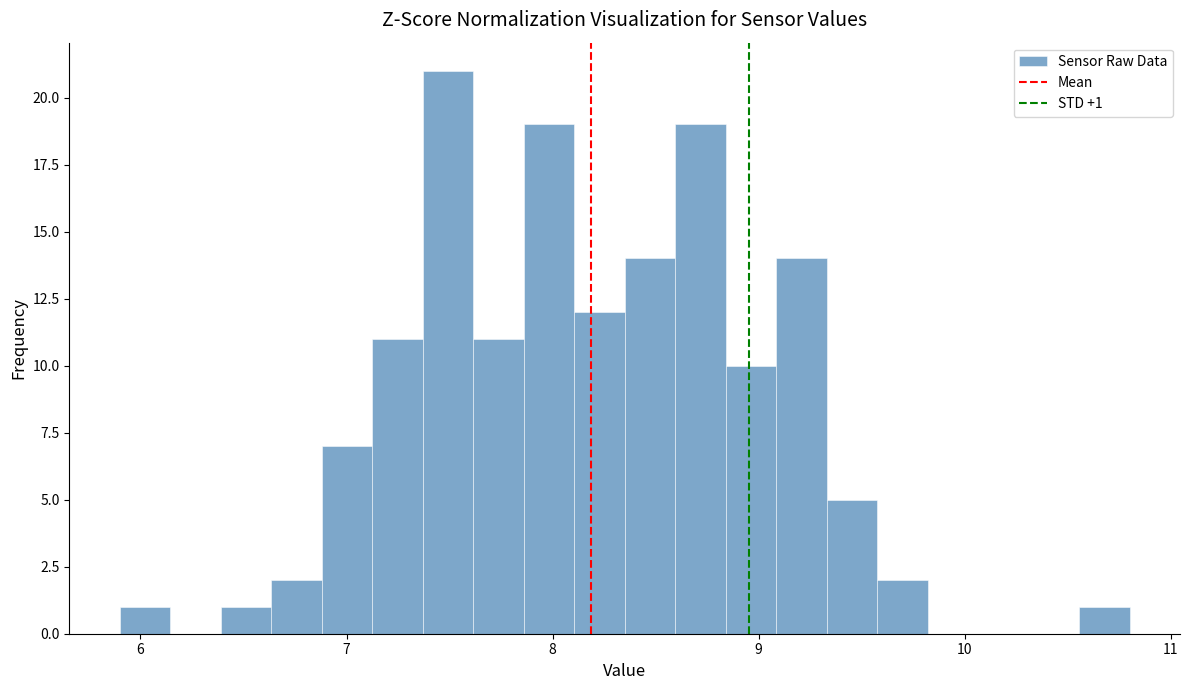

Around what value on the x-axis is the tallest bar? Give the approximate position of its centre, as read against the axis.

7.5